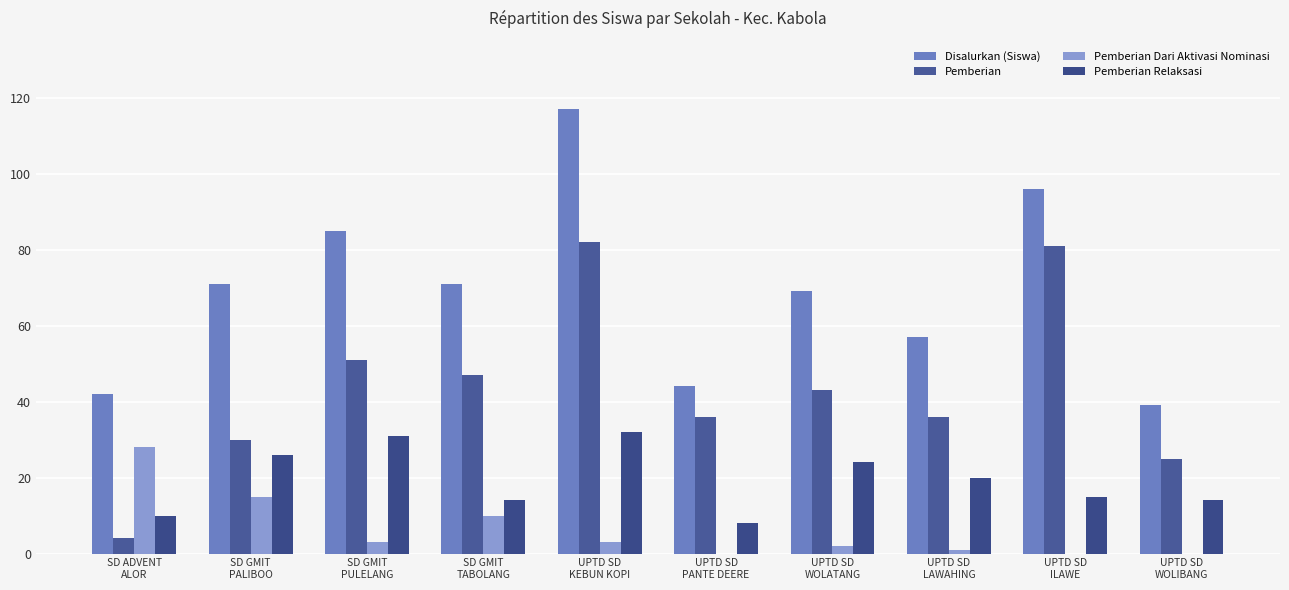

Which series has the largest total across all categories?

Disalurkan (Siswa)